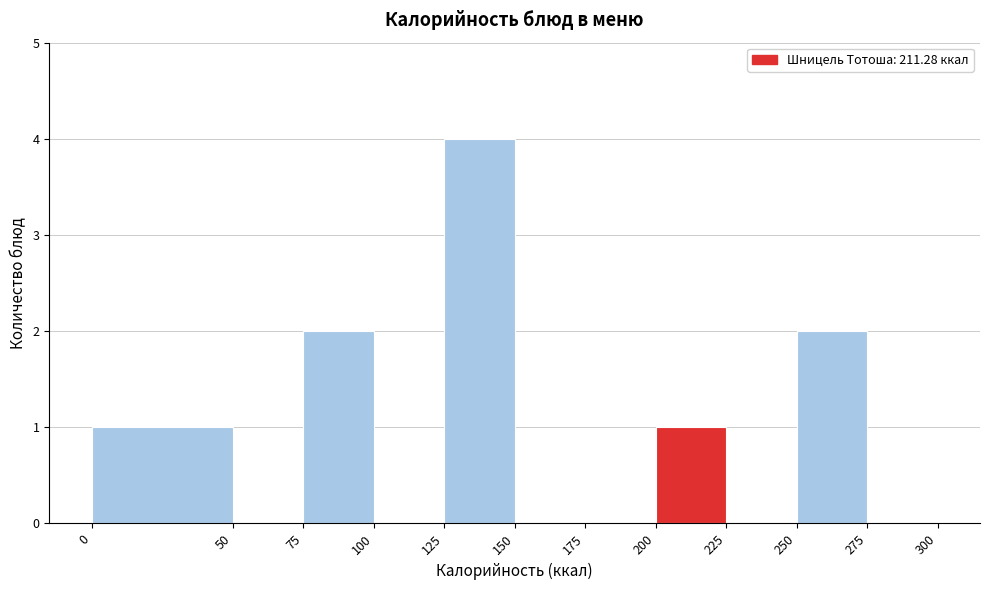

What is the height of the bar covering 250 to 275 on the x-axis? The values are not printed on the chart, so give them approximately, as read against the axis.

2